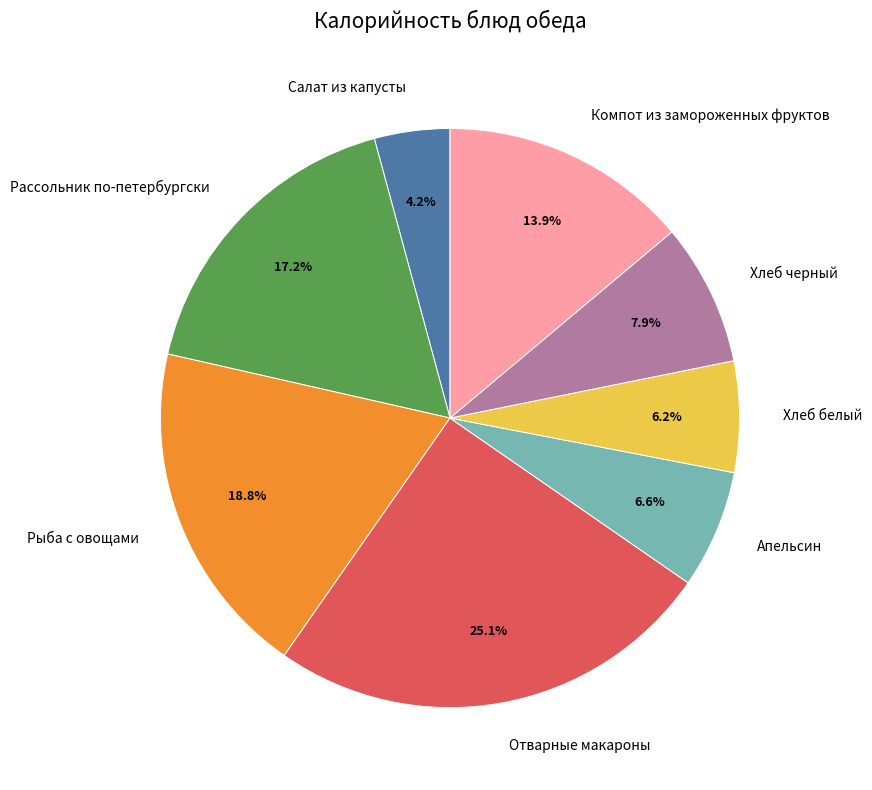

To the nearest percent, what is the difference between the Хлеб белый and Рассольник по-петербургски slice percentages?

11%